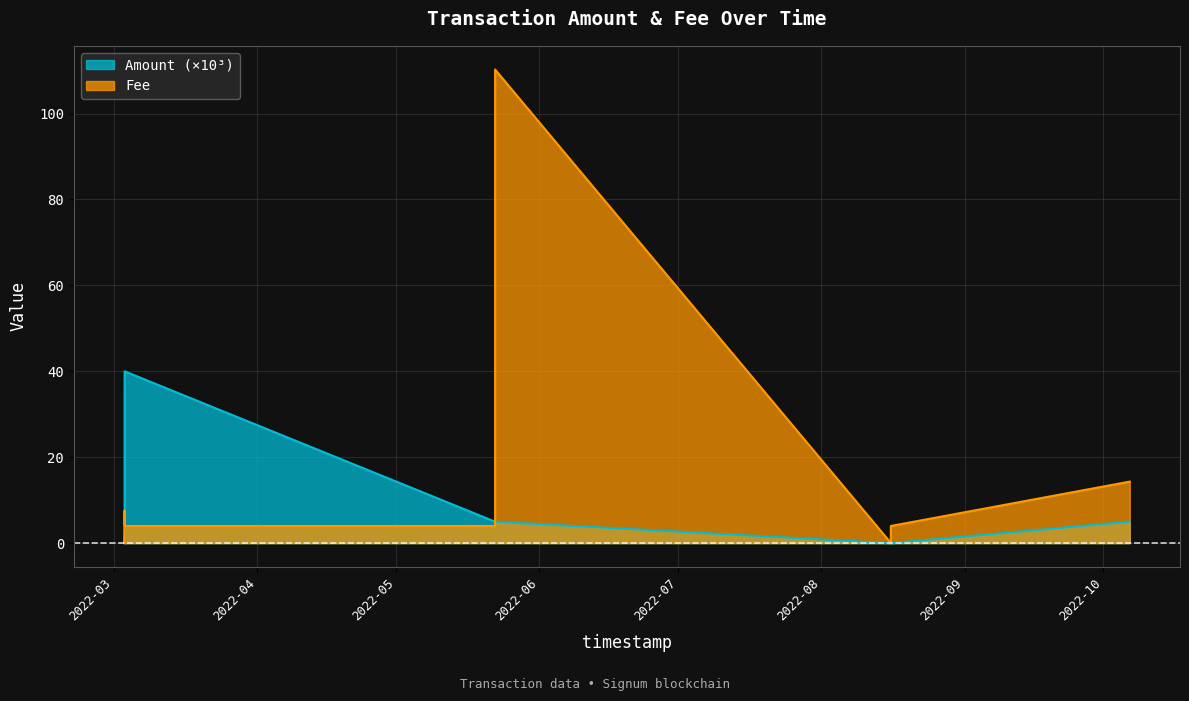

How many interior local peaks (higher than both neighbors) does the data have?

1